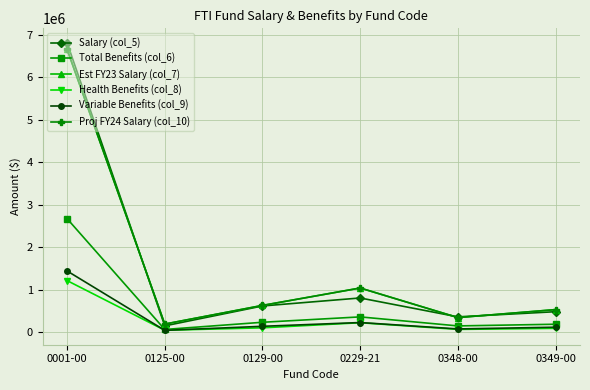

At which label does Variable Benefits (col_9) reach its peak?

0001-00